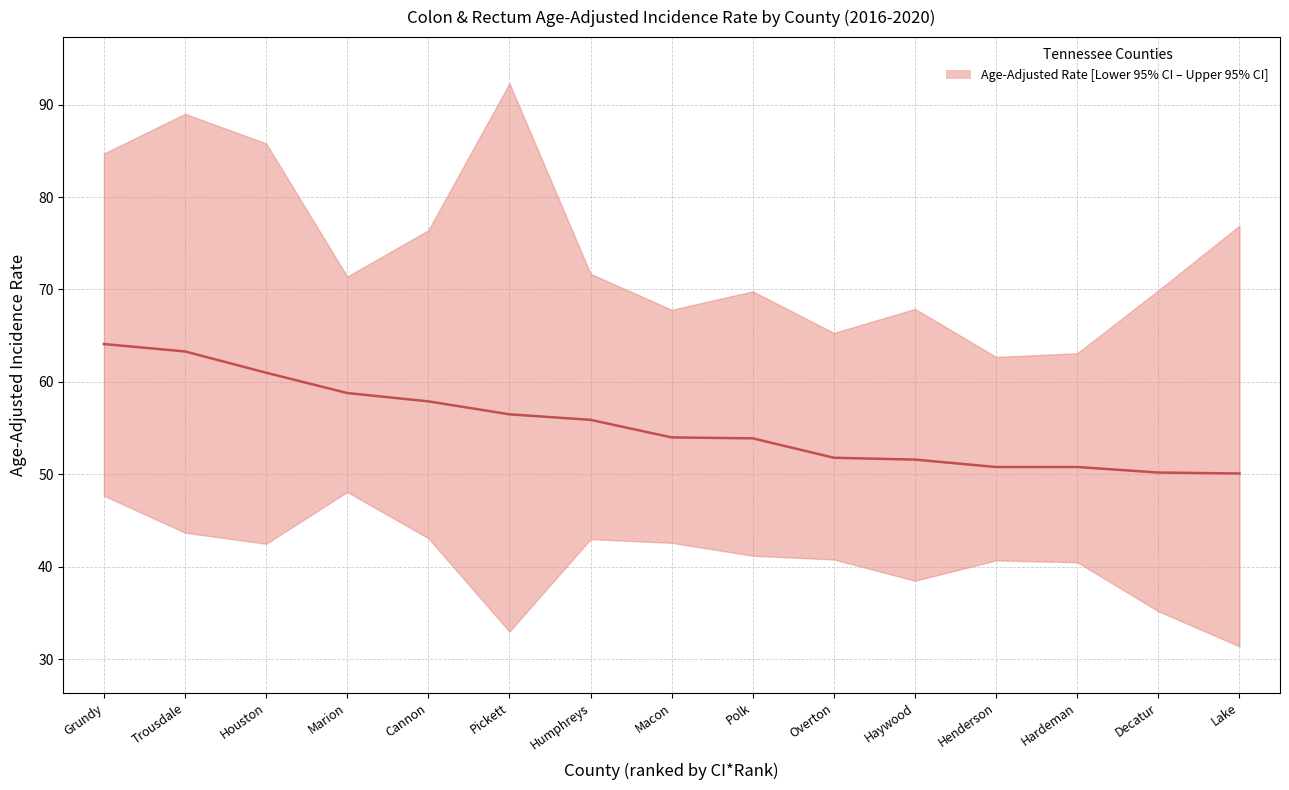

True or false: the data has more than 2 interior local peaks.

False